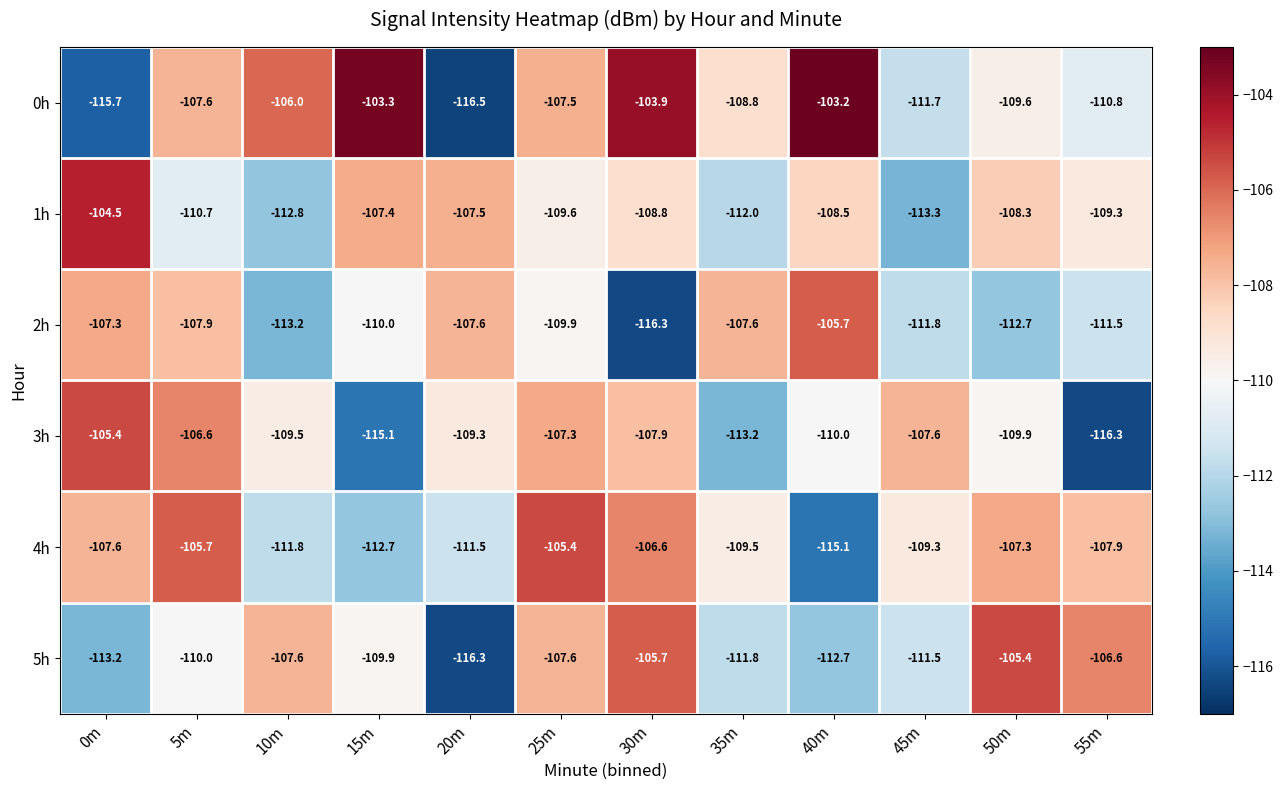

True or false: 3h has a value of -107.6 at 45m.

True